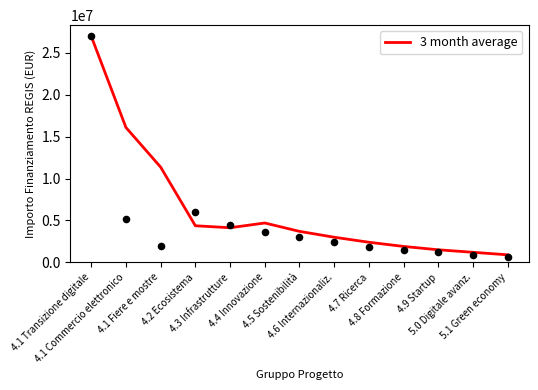

Between 4.7 Ricerca and 4.1 Commercio elettronico, which is larger?

4.1 Commercio elettronico